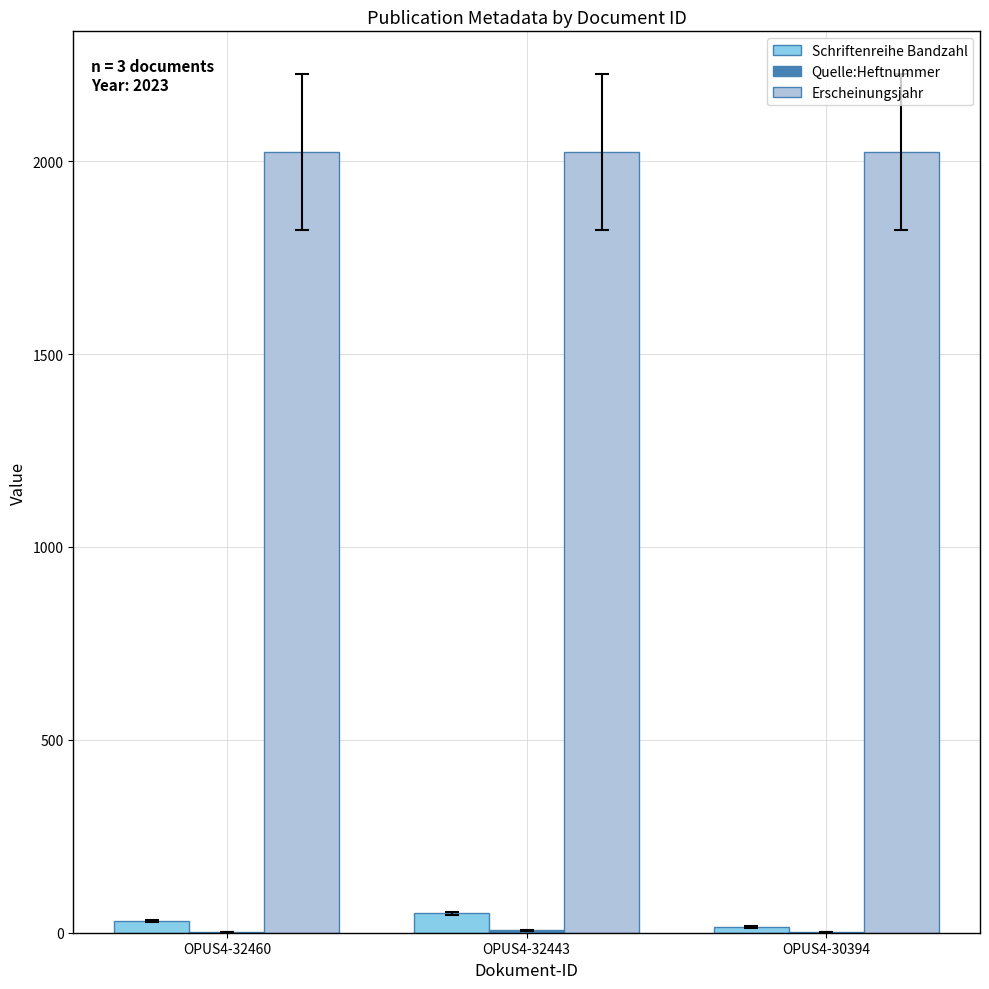

What is the total value across all series at OPUS4-30394?

2040